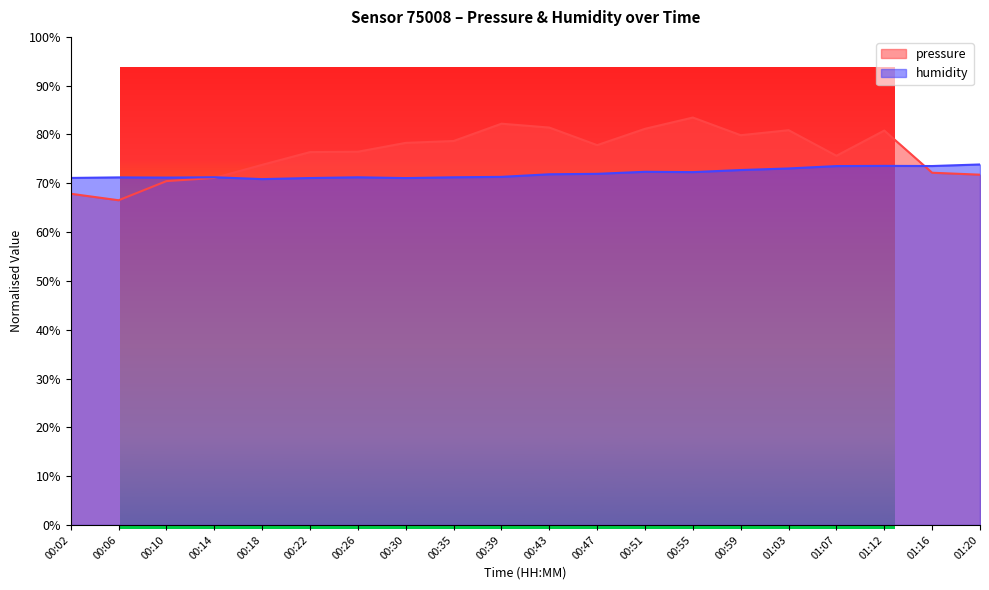

Which series ends up on top after the final intersection of pressure and humidity?

humidity